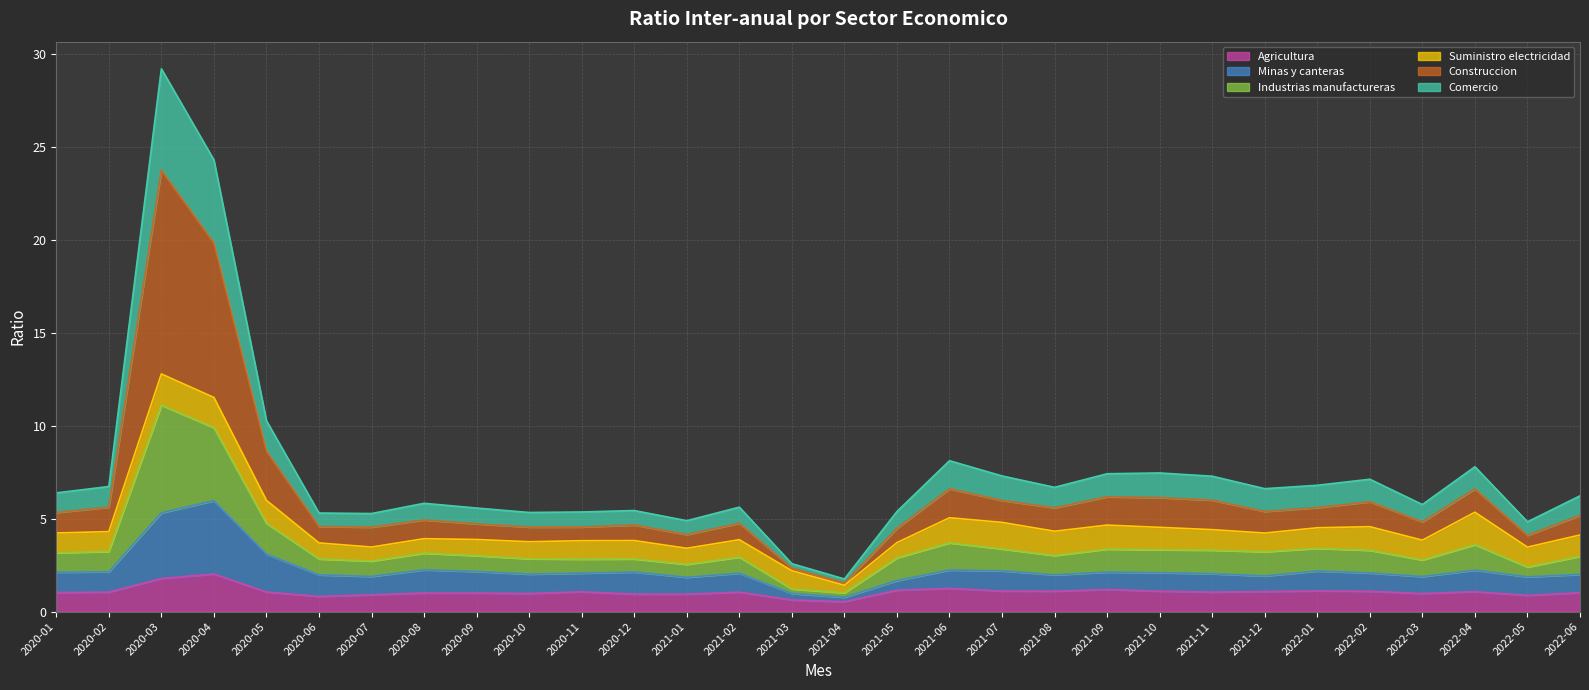

What is the maximum value for Agricultura?

2.0